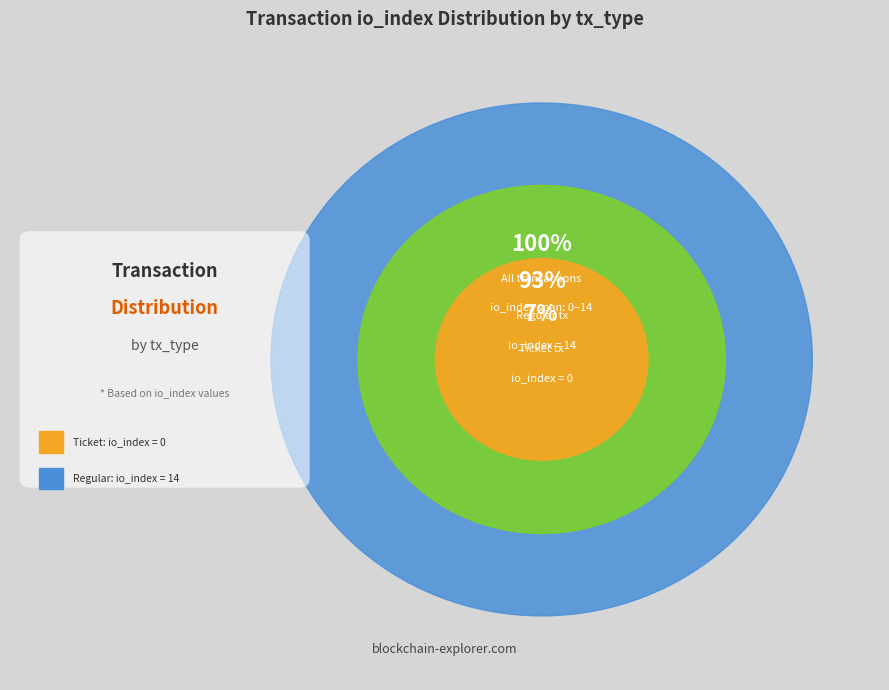

What is the change in value from Ticket (io_index=0) to Regular (io_index=14)?

+14